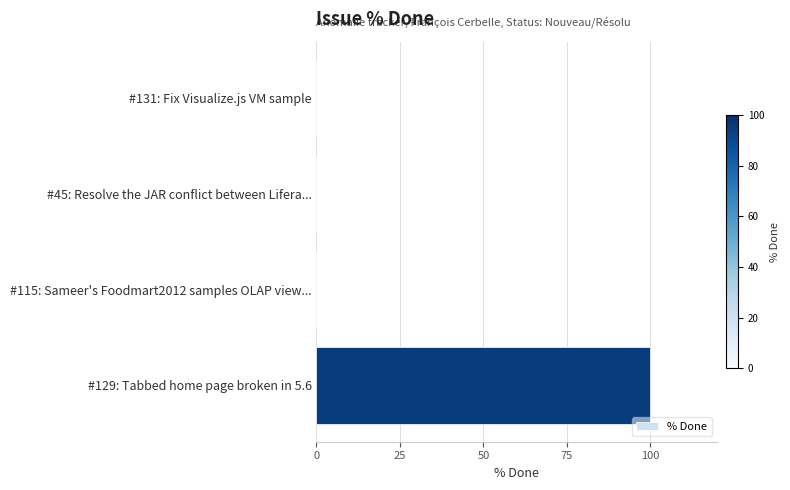

What is the sum of the values at #131: Fix Visualize.js VM sample and #129: Tabbed home page broken in 5.6?

100